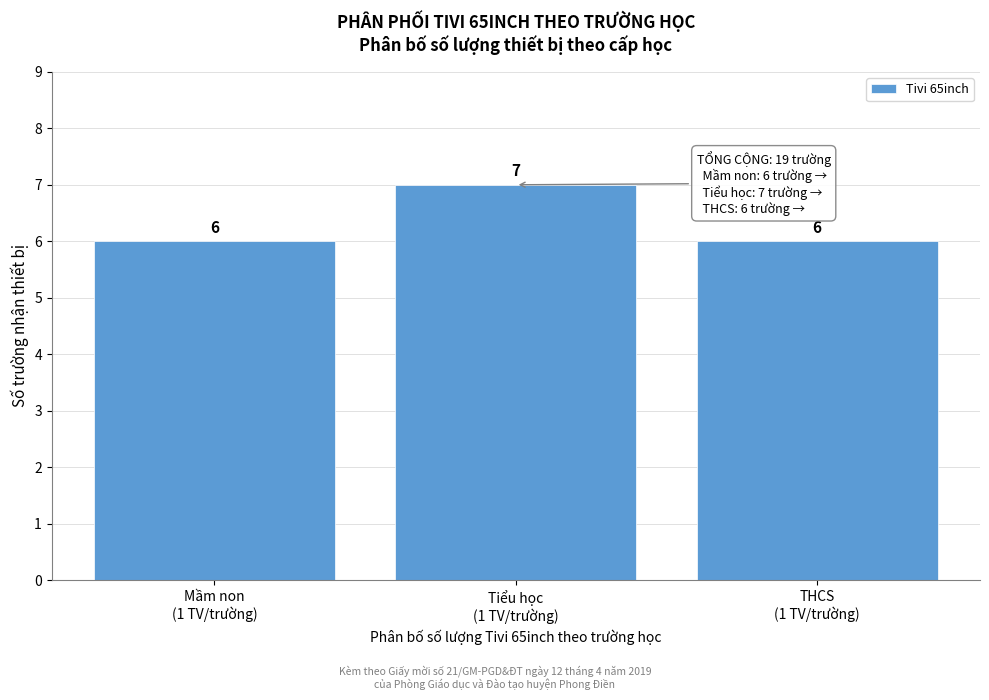

Reading left to right, list all the values displayed in this chart.

6	7	6